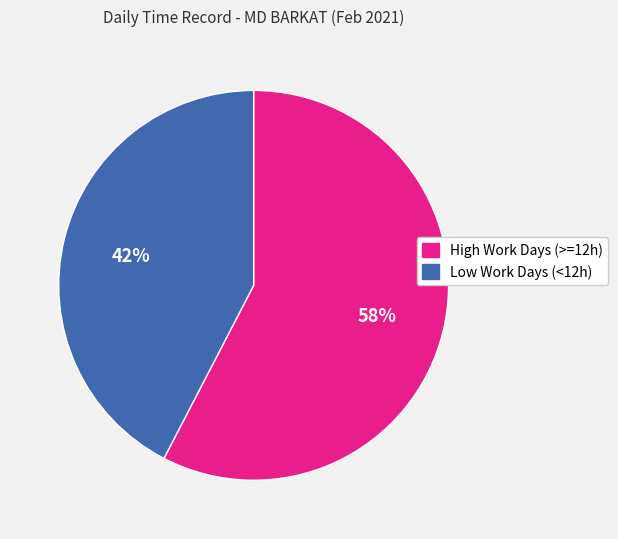

How many segments does this pie chart have?

2